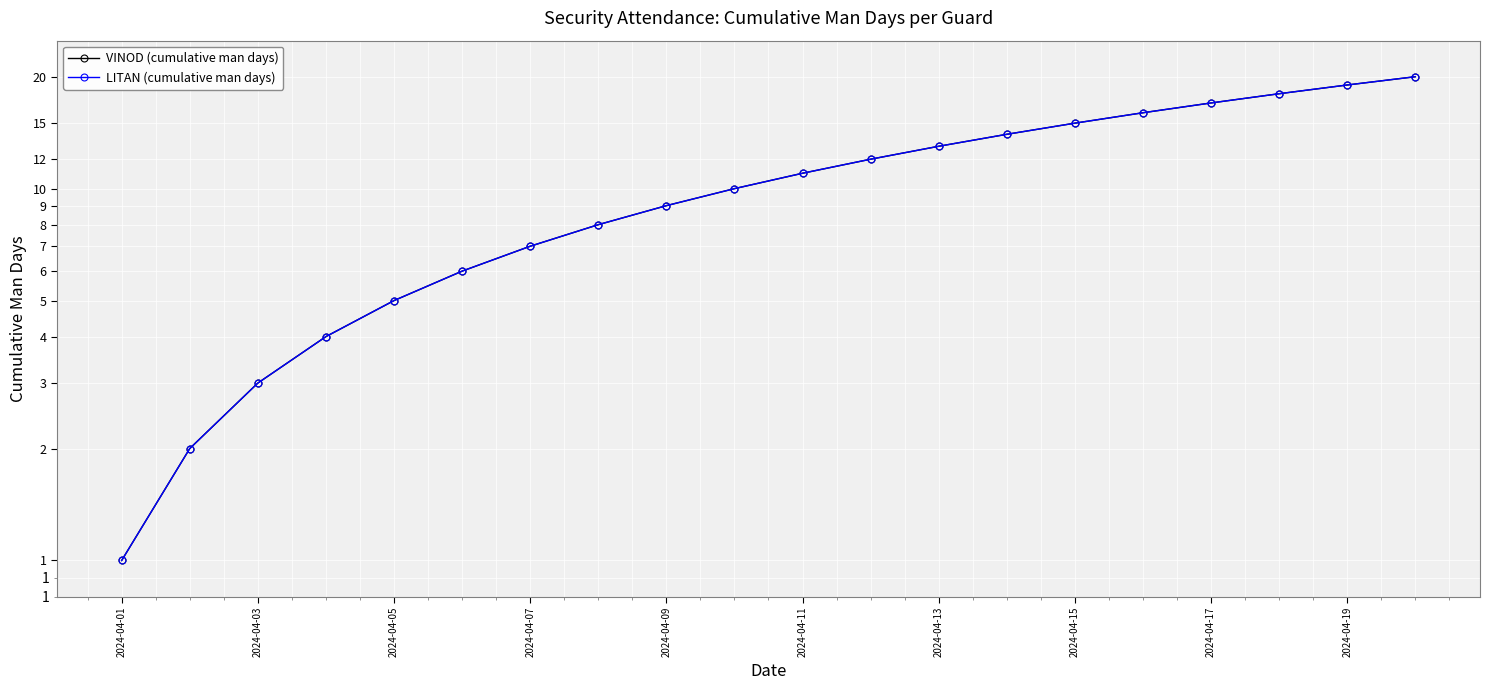

True or false: LITAN (cumulative man days) and VINOD (cumulative man days) intersect in this chart.

False